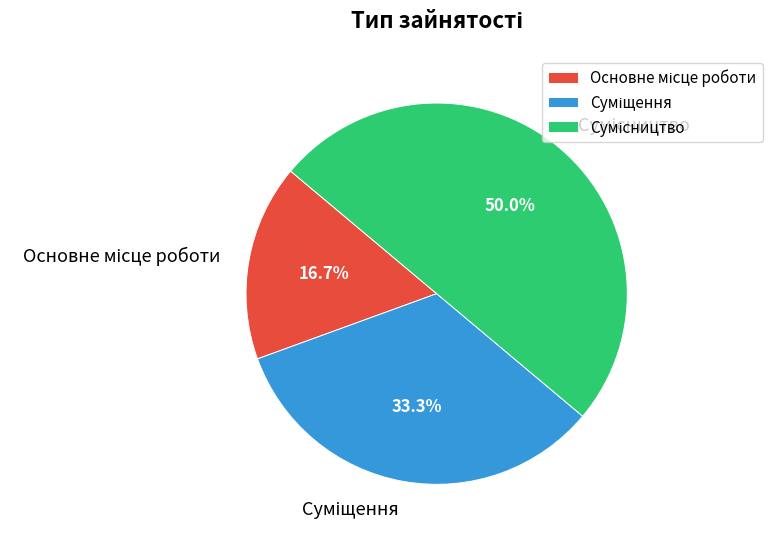

What is the change in value from Основне місце роботи to Суміщення?

+1